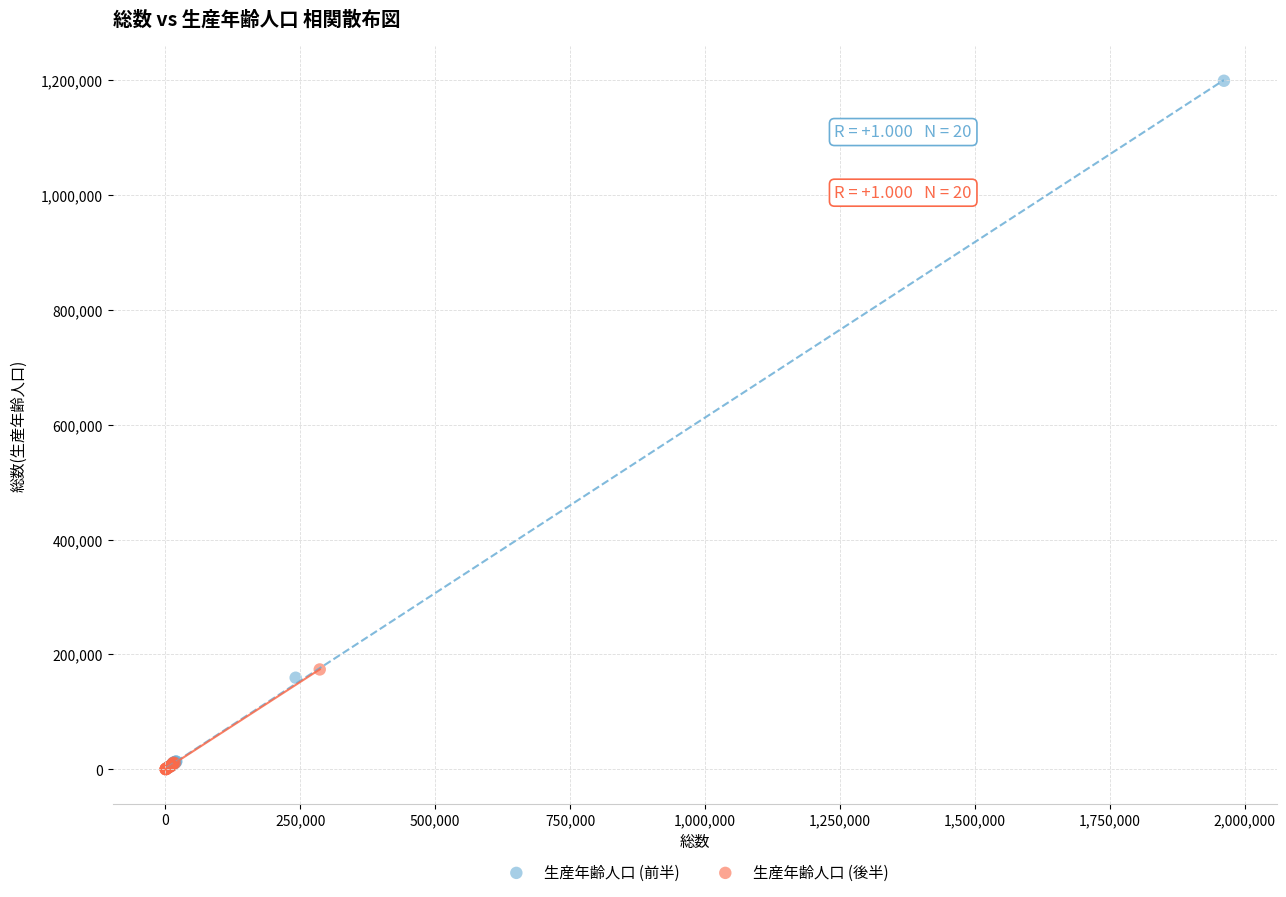

Which series has the widest spread of Y values?

生産年齢人口 (前半)